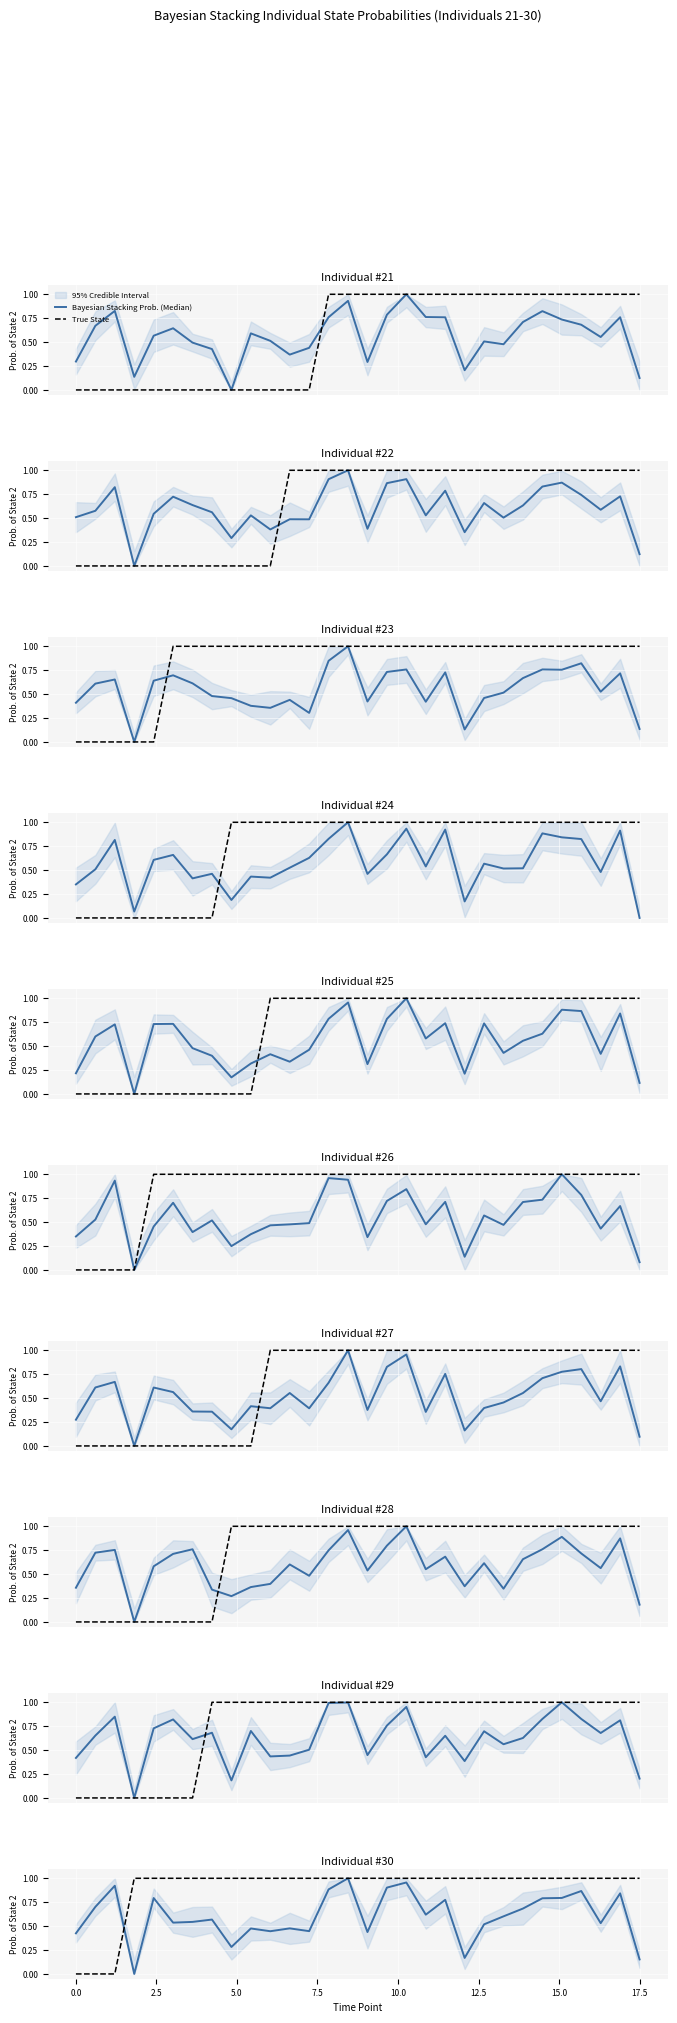

Which series has the widest spread of values?

True State